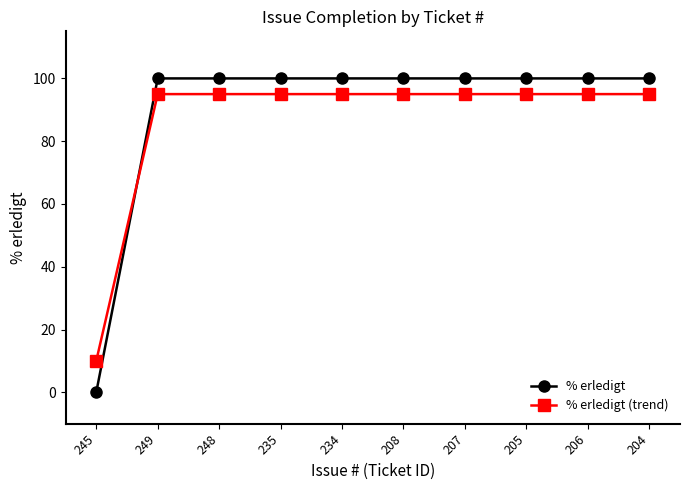

What is the total value across all series at 234?

195